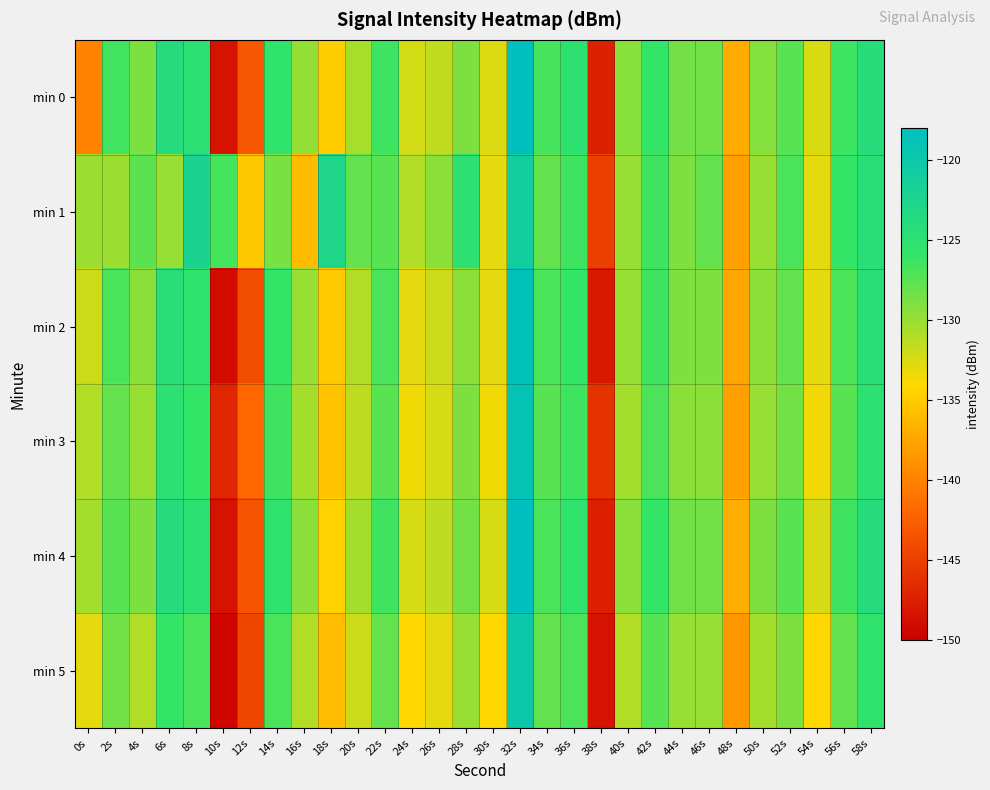

Rank the series by their maximum value, from highest to lowest.

min 0, min 4, min 2, min 3, min 5, min 1